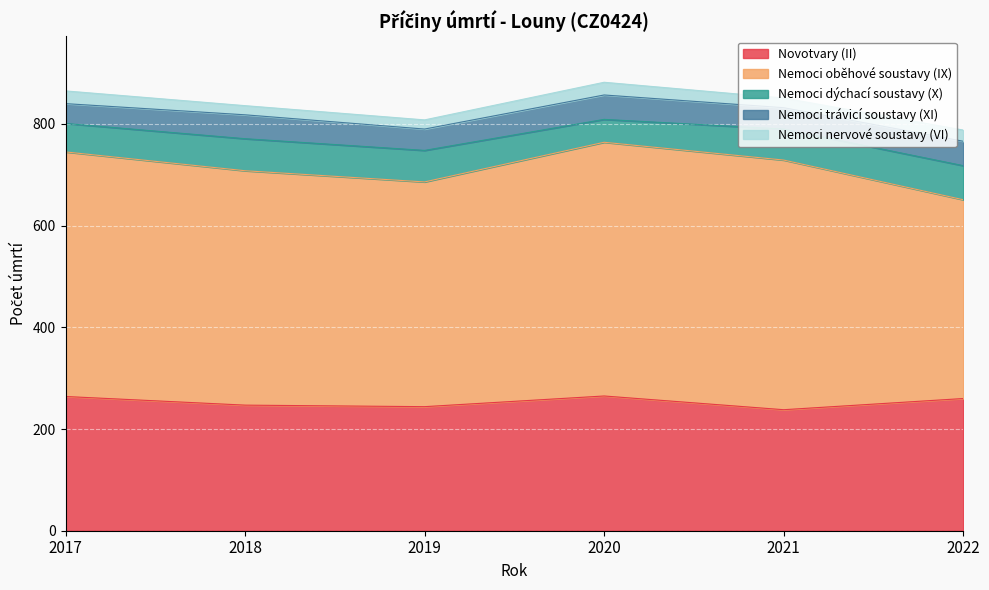

What is the value of the Nemoci oběhové soustavy (IX) point at the 4th from the left?

499